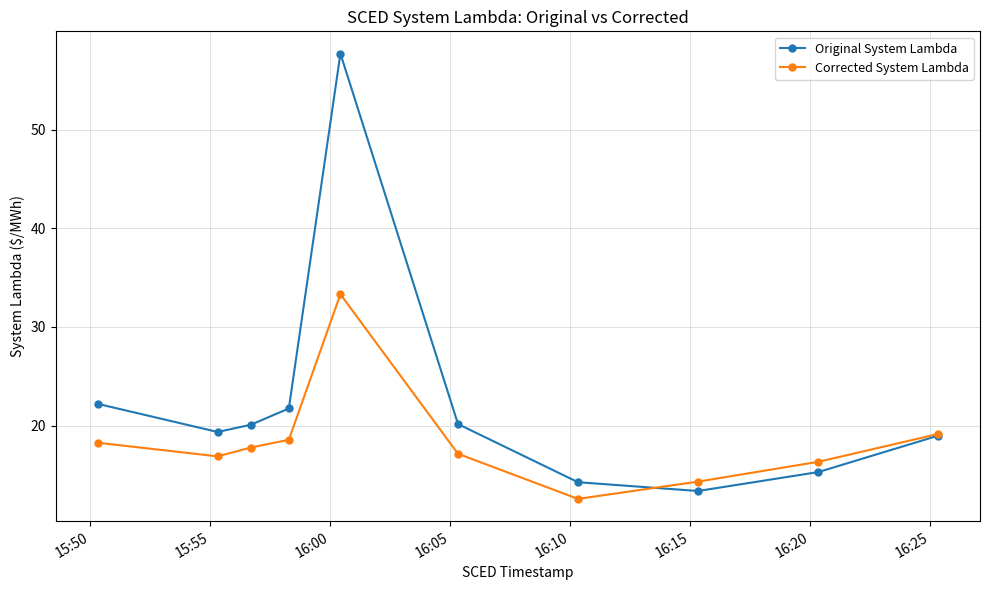

Rank the series by their average value, from highest to lowest.

Original System Lambda, Corrected System Lambda